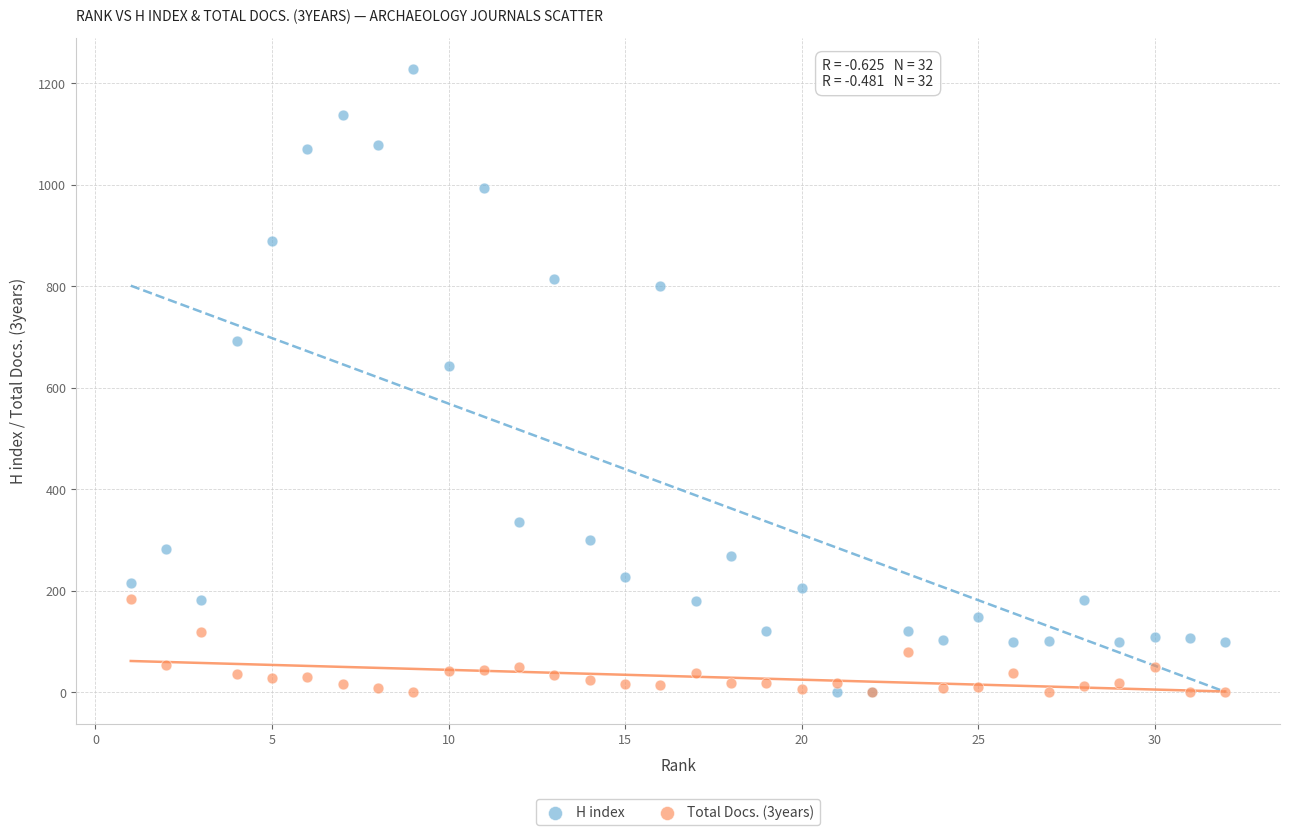

Which series reaches the maximum Y coordinate?

H index